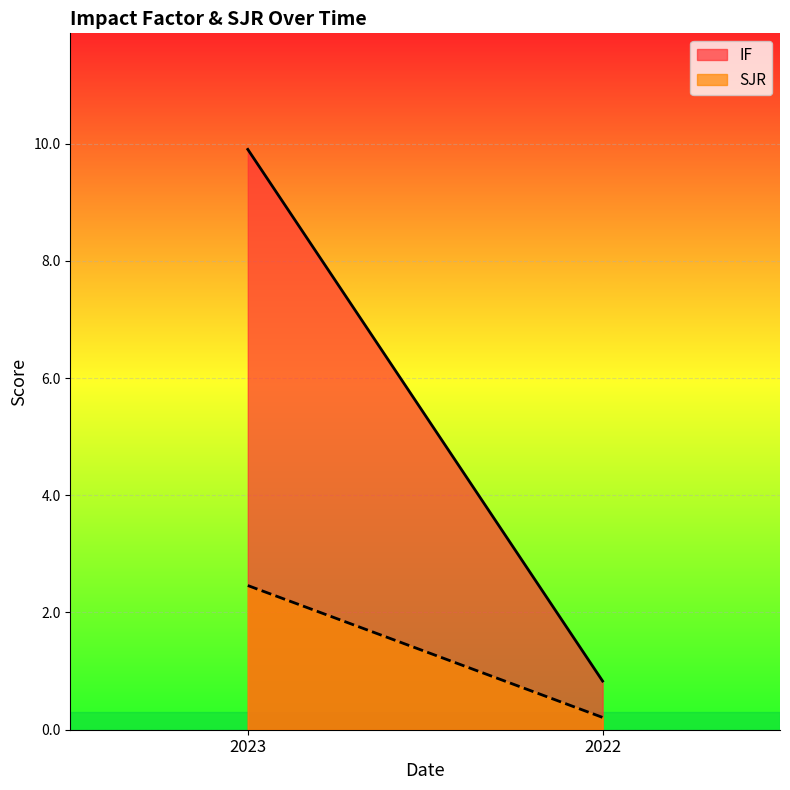

Reading left to right, list all the values displayed in this chart.

IF: 2023=9.9	2022=0.8
SJR: 2023=2.5	2022=0.2